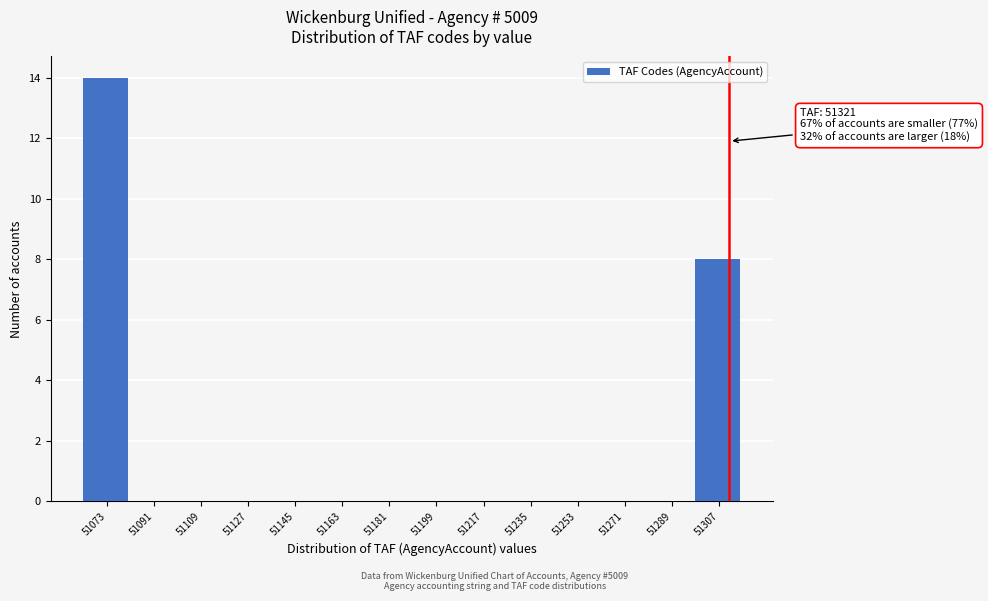

Reading left to right, list all the values displayed in this chart.

51073=14	51091=0	51109=0	51127=0	51145=0	51163=0	51181=0	51199=0	51217=0	51235=0	51253=0	51271=0	51289=0	51307=8